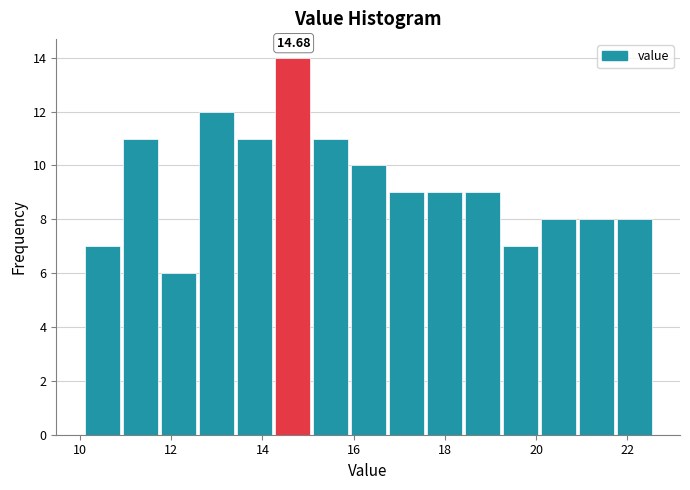

Which range on the x-axis has the tallest bar?

14.2 to 15.2